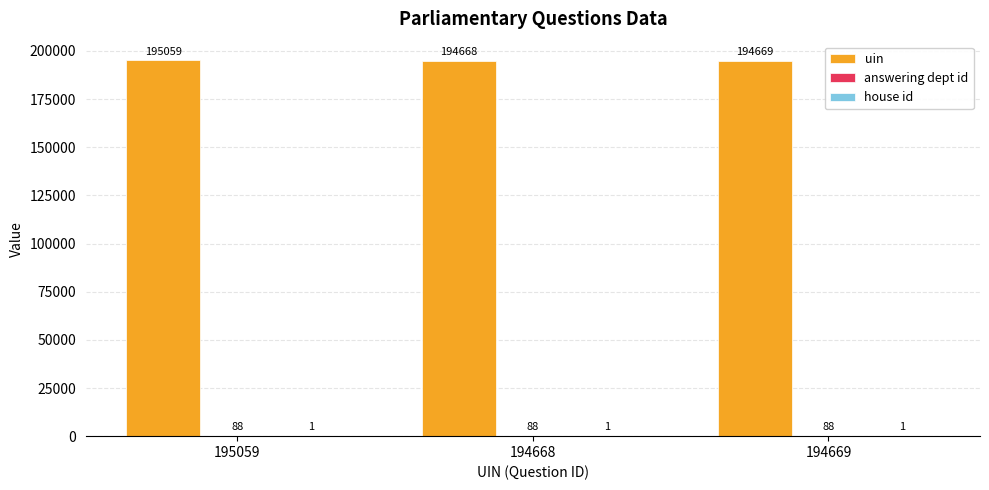

What is the maximum value shown in the chart?

195059